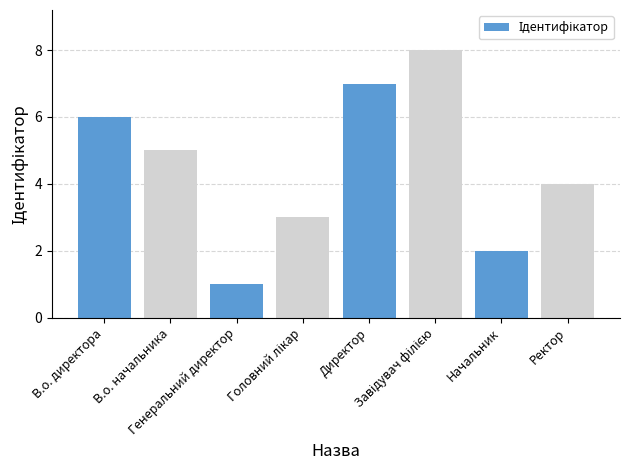

What is the sum of all values?

36